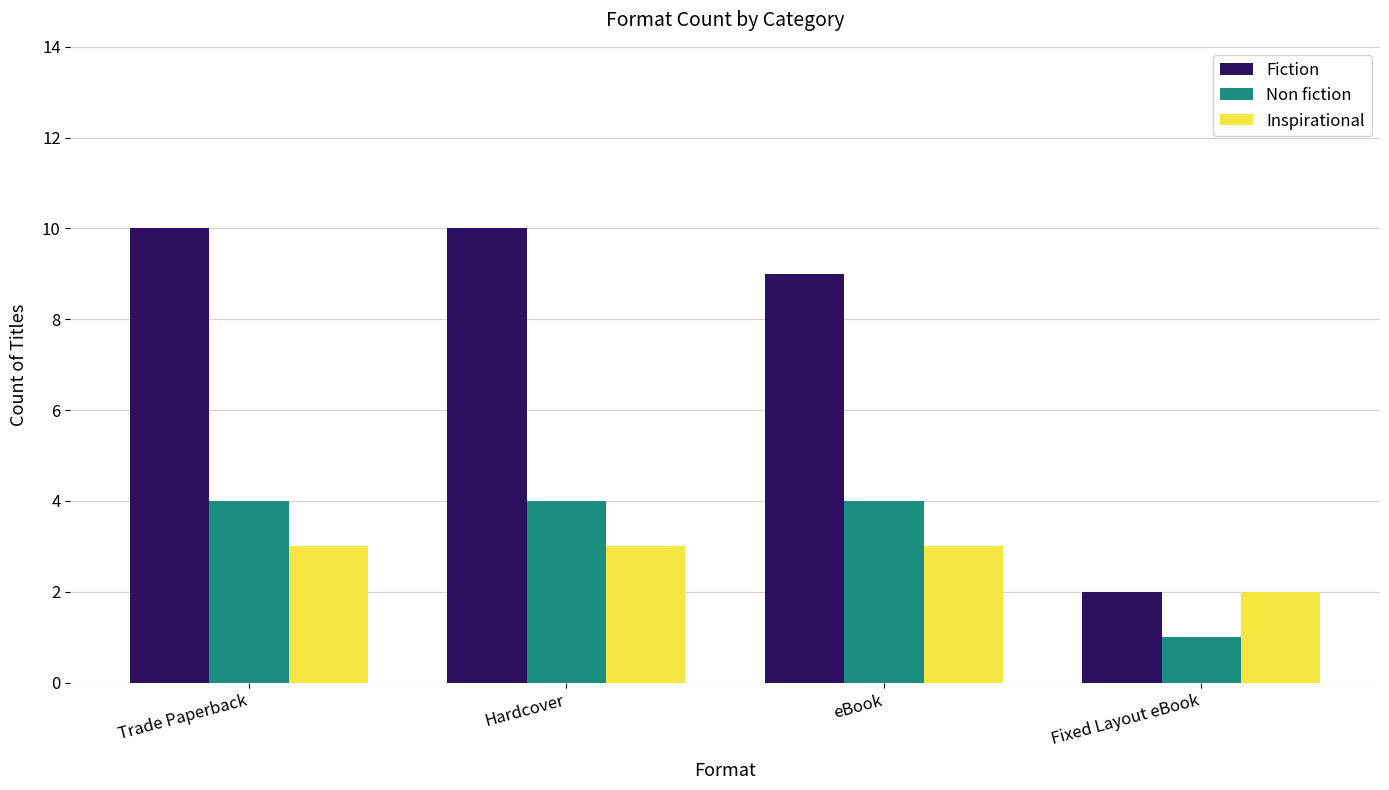

The value of Non fiction at eBook is 4. True or false?

True